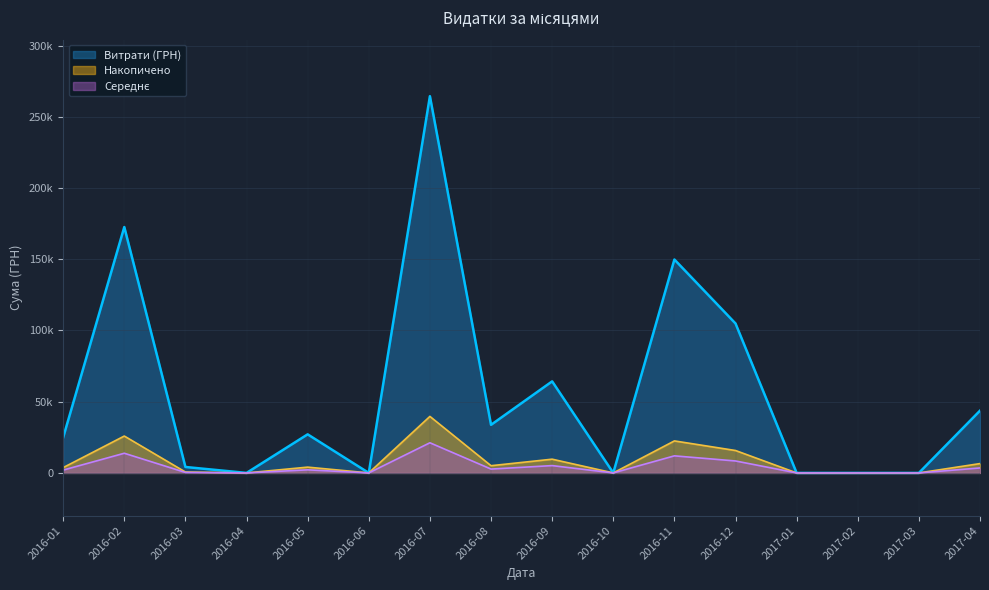

Does the chart have visible grid lines?

Yes